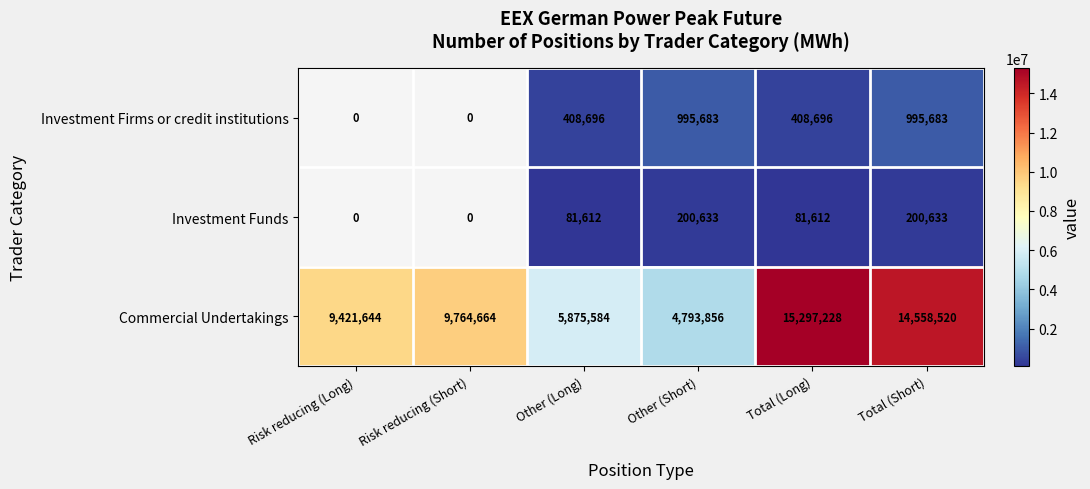

At Other (Short), list the series in order from largest to smallest.

Commercial Undertakings, Investment Firms or credit institutions, Investment Funds